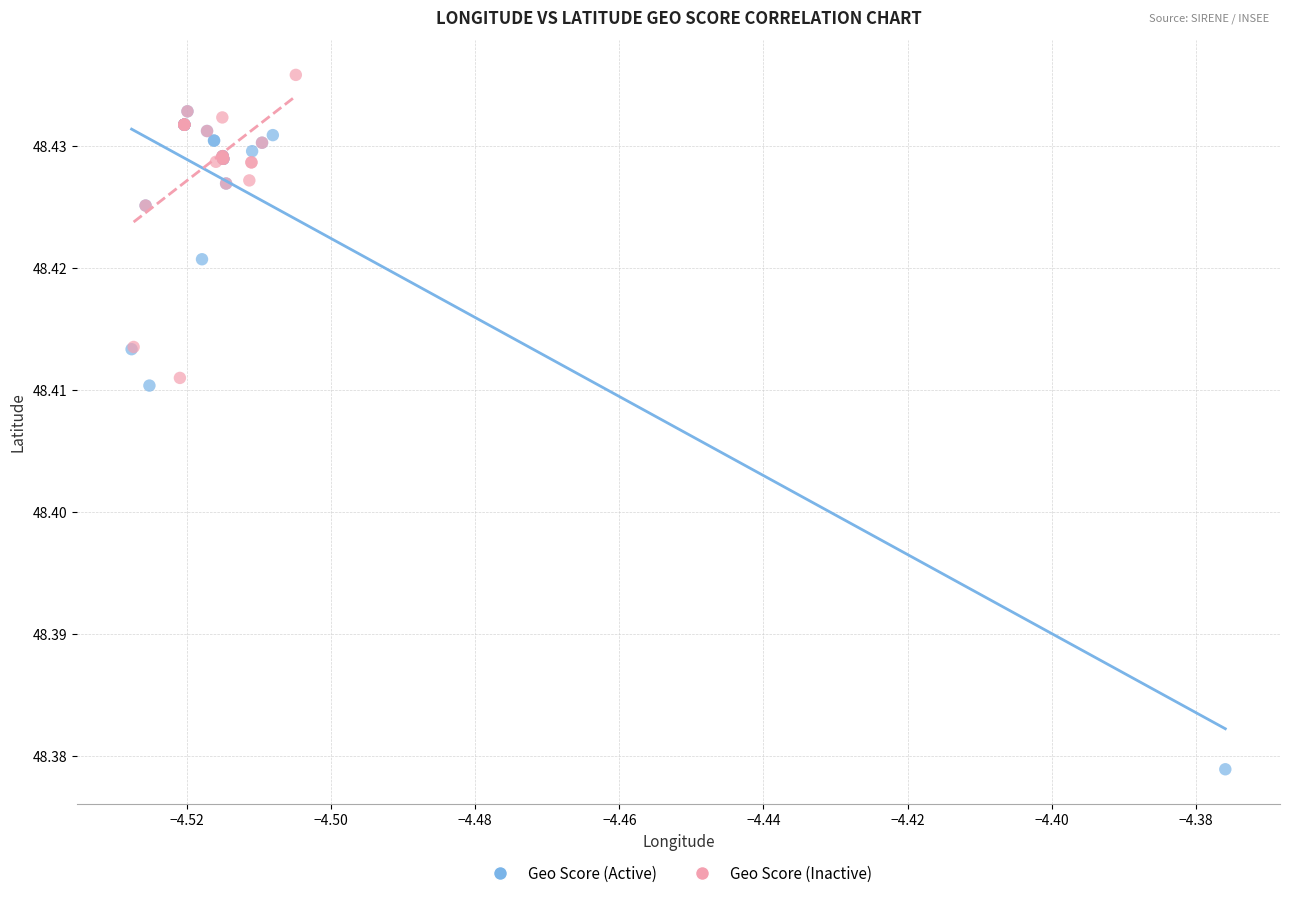

Which series reaches the minimum Y coordinate?

Geo Score (Active)